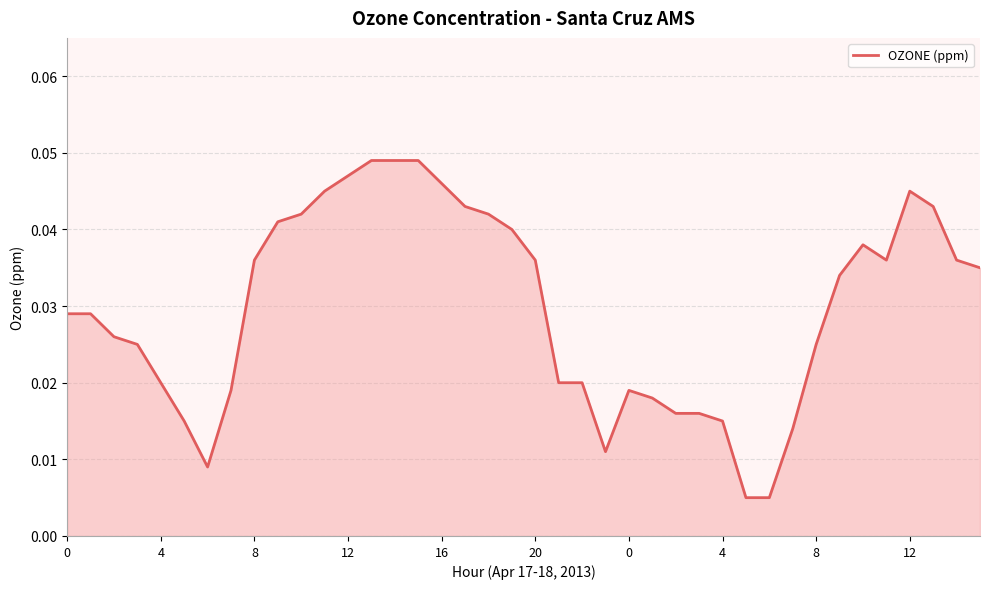

How many lines are shown in the chart?

1